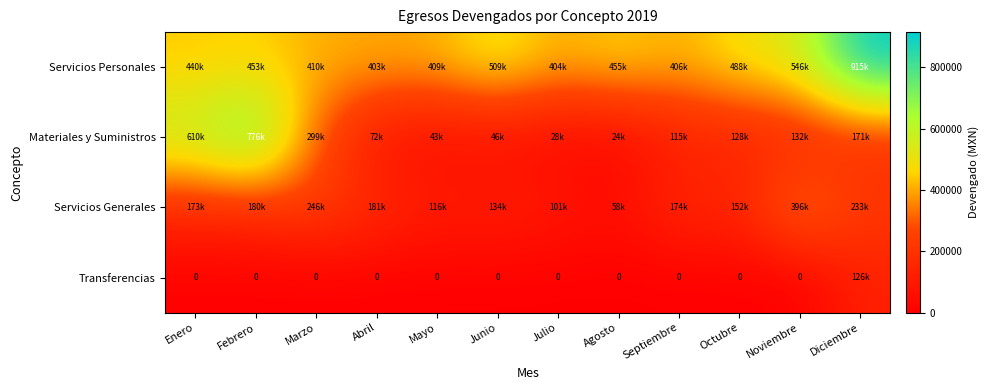

What is the difference between the second highest and minimum values in the Materiales y Suministros series?

586277.6